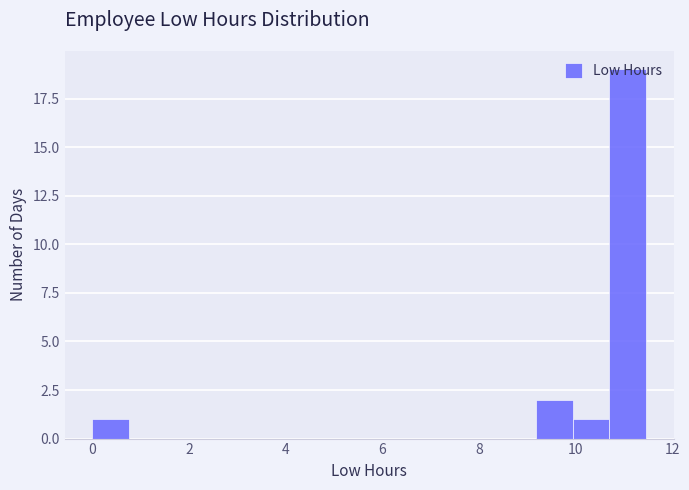

Read against the x-axis, roughly where is the centre of the tallest bar?

11.0